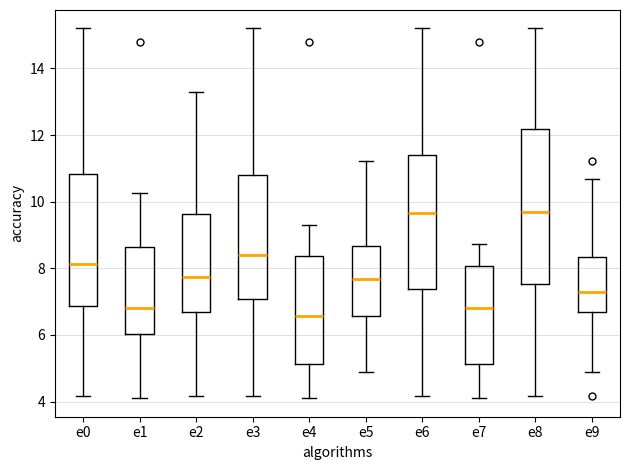

Where does the lower whisker of the box for e7 end on the y-axis? The values are not printed on the chart, so give them approximately, as read against the axis.

4.2